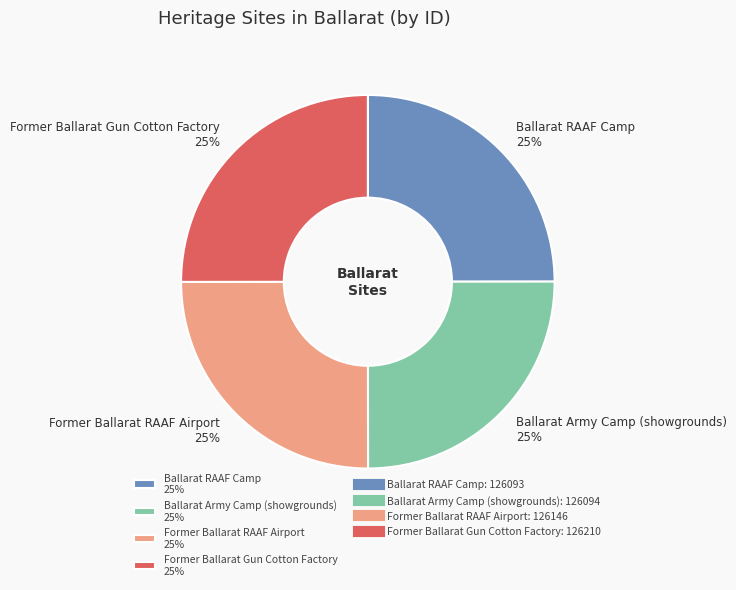

Is there a majority slice in this chart?

No